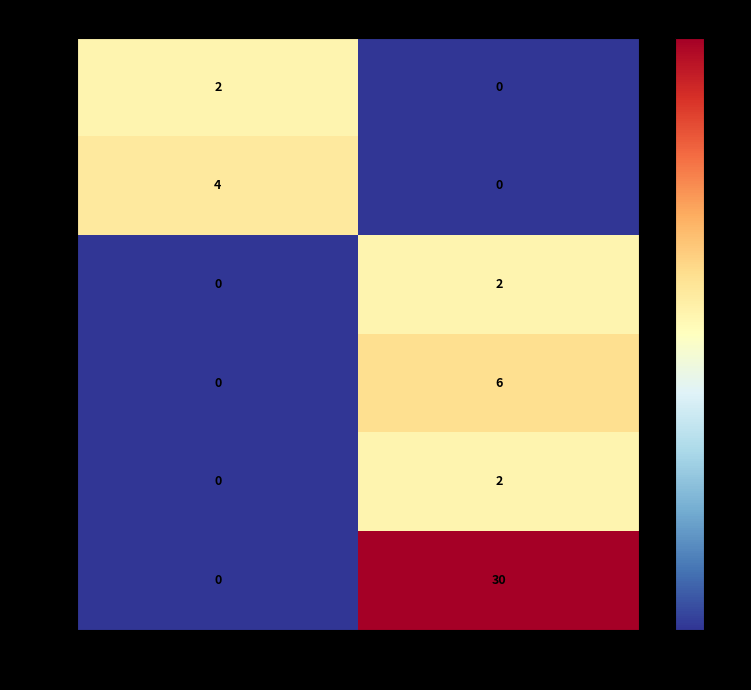

The 1961 series shows 0 at TAS. True or false?

True